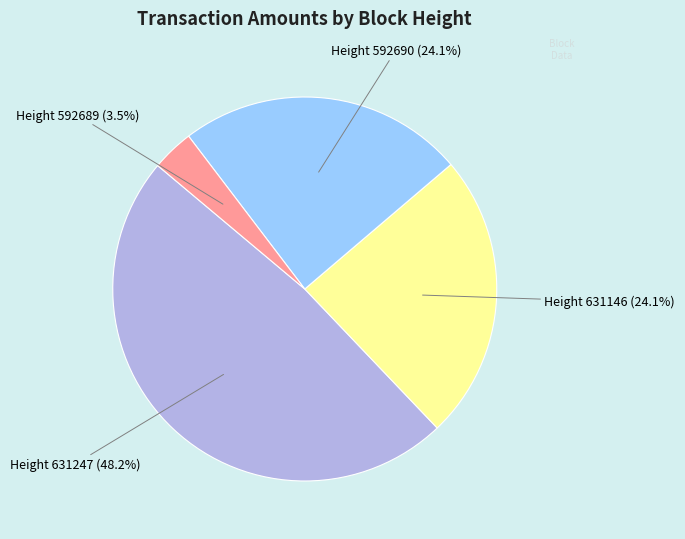

Is there a majority slice in this chart?

No